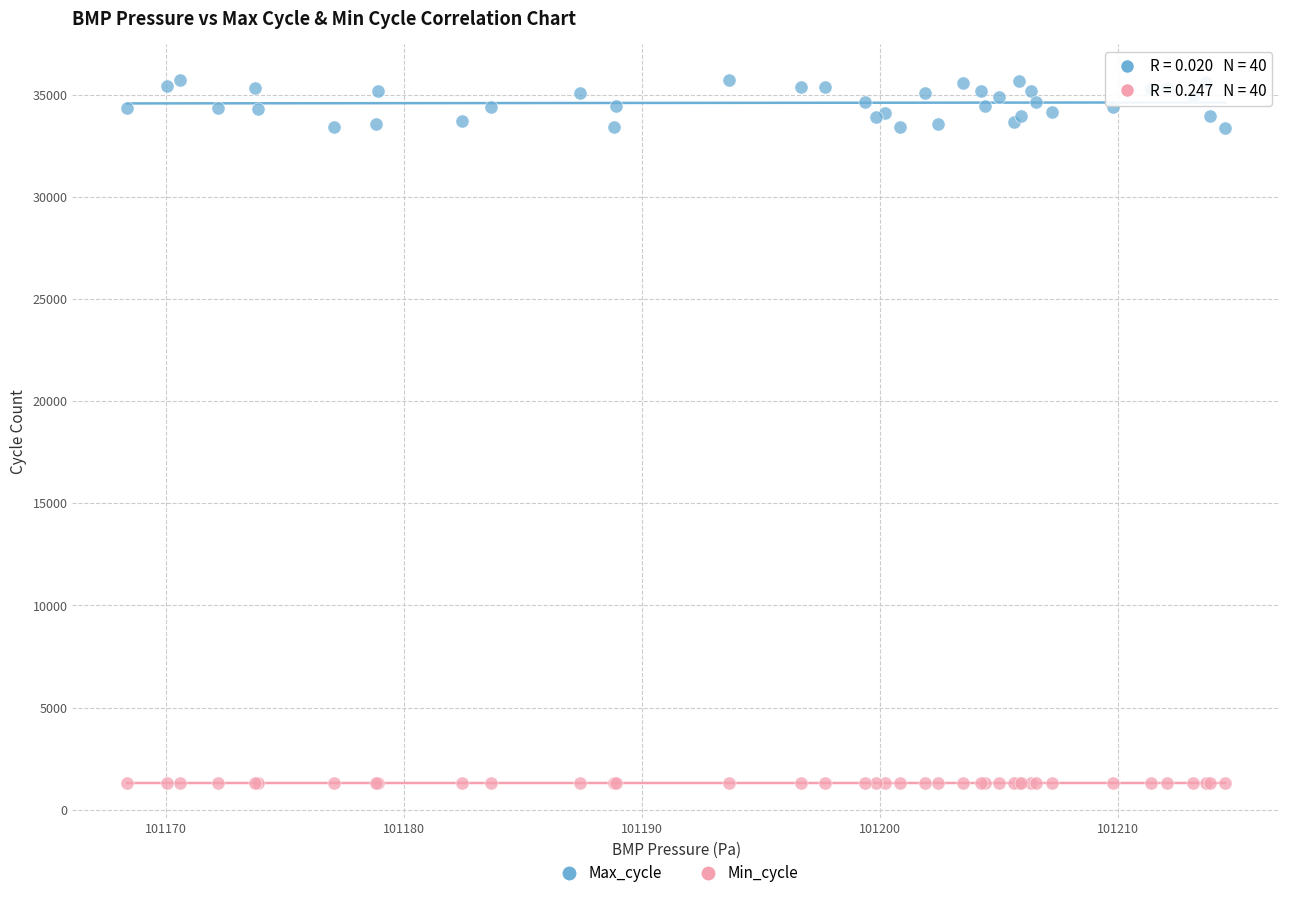

Which series contains the highest Y value?

Max_cycle